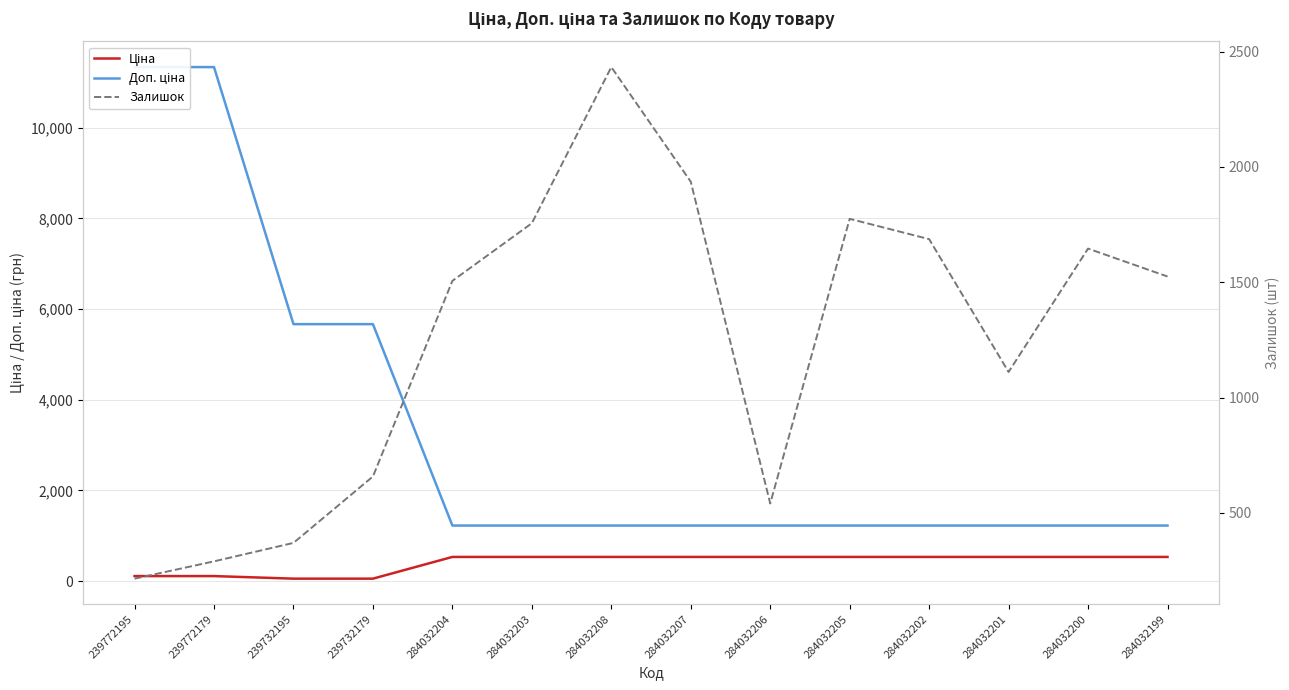

What are all the series names shown in the legend?

Ціна, Доп. ціна, Залишок